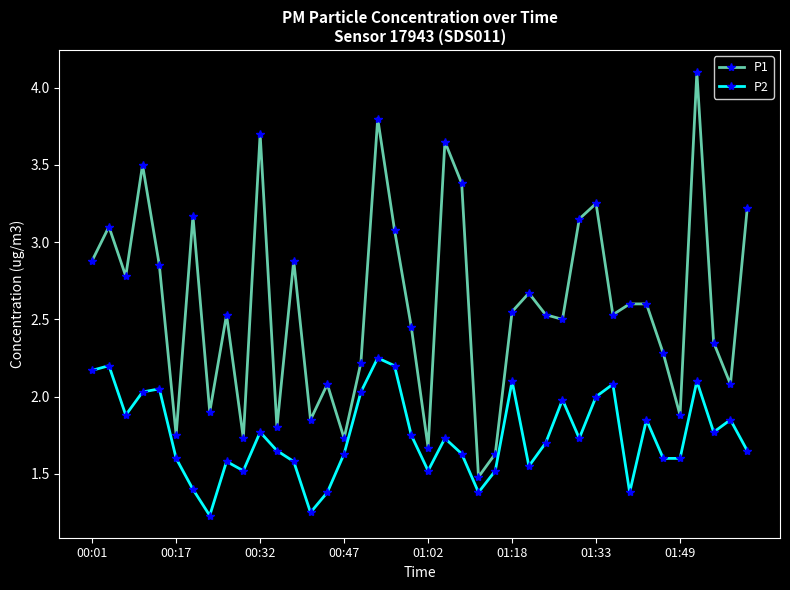

How many categories are shown in the chart?

40